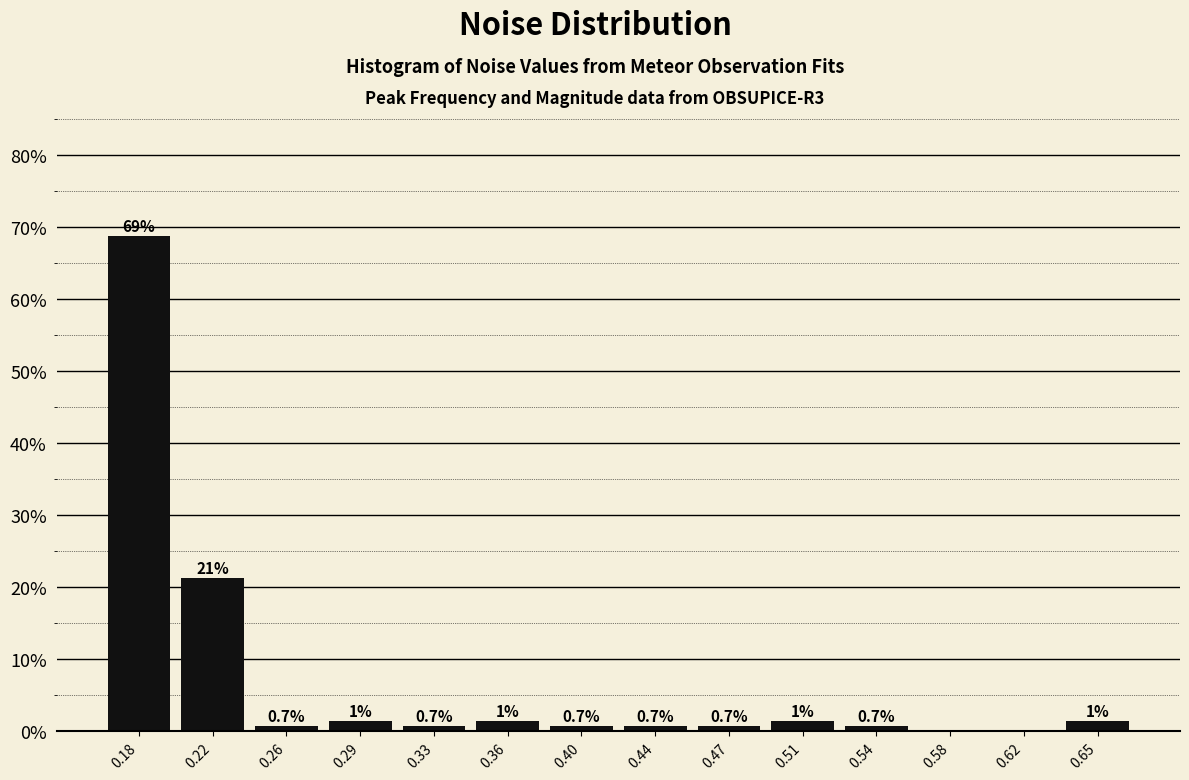

Over which range of the x-axis is the bar tallest?

0.165 to 0.200